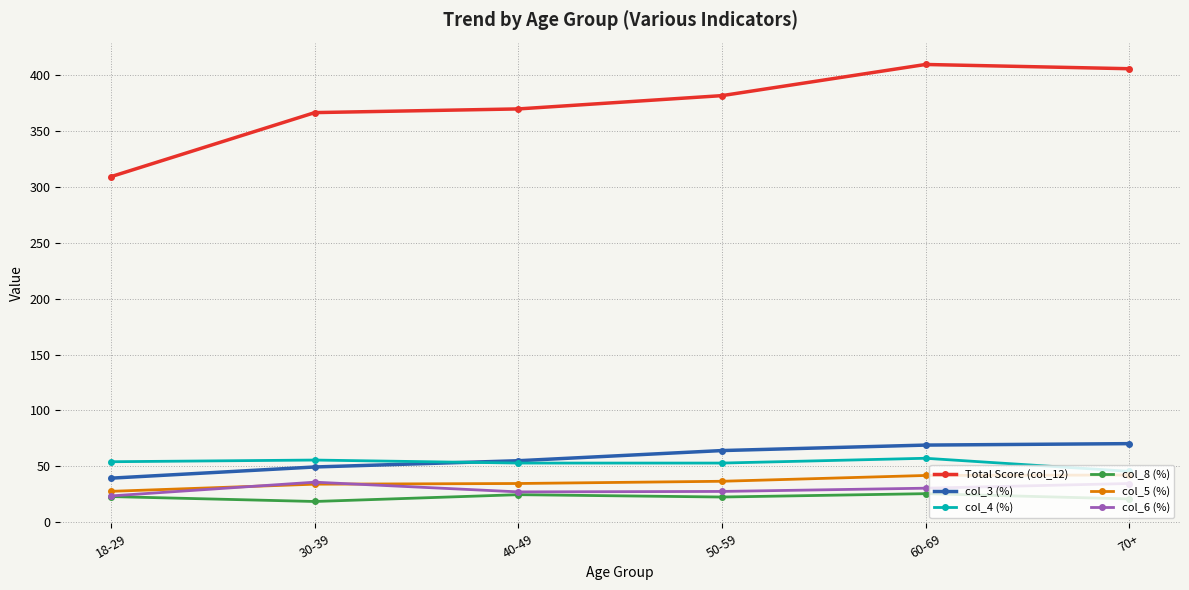

The value of col_6 (%) at 40-49 is 13.4. True or false?

False